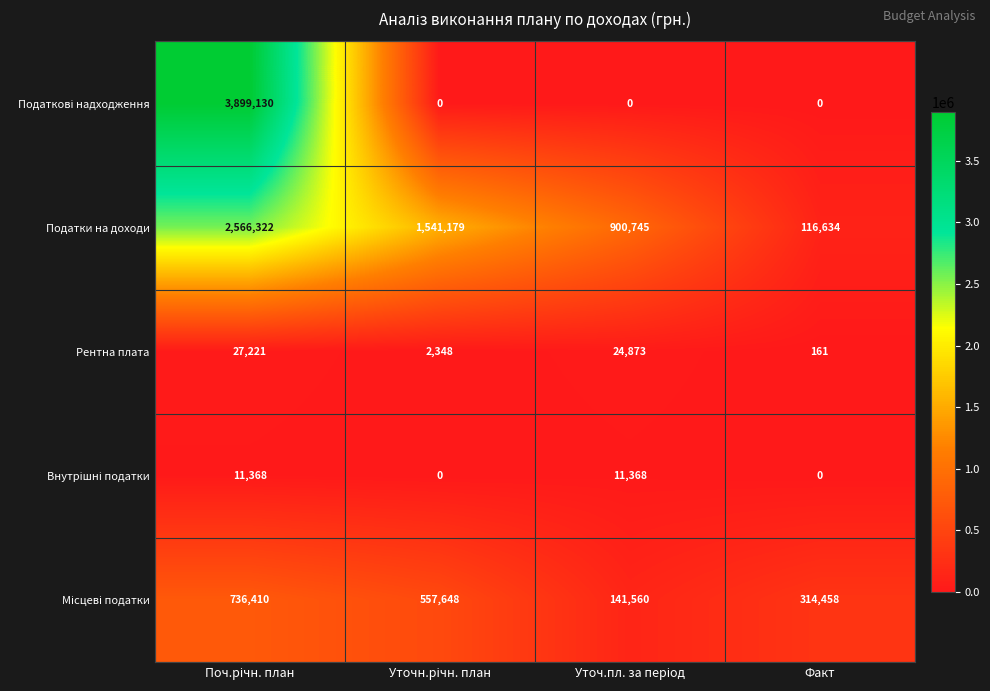

What is the difference between the second highest and second lowest values in the Податки на доходи series?

640434